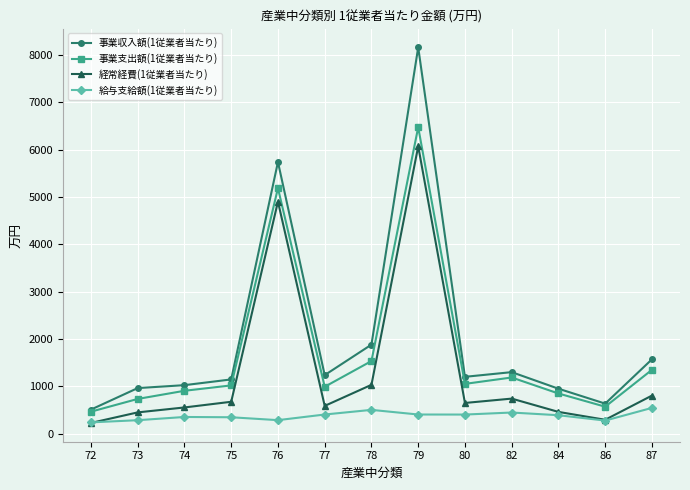

True or false: 事業支出額(1従業者当たり) has more than 1 interior local peaks.

True